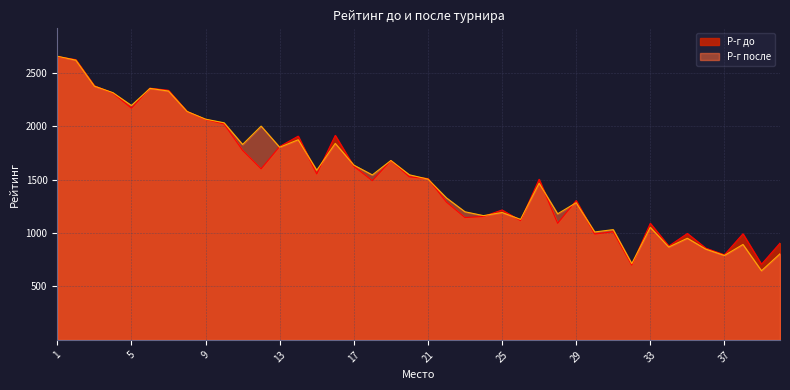

At which category does Р-г после reach its first local valley?

5